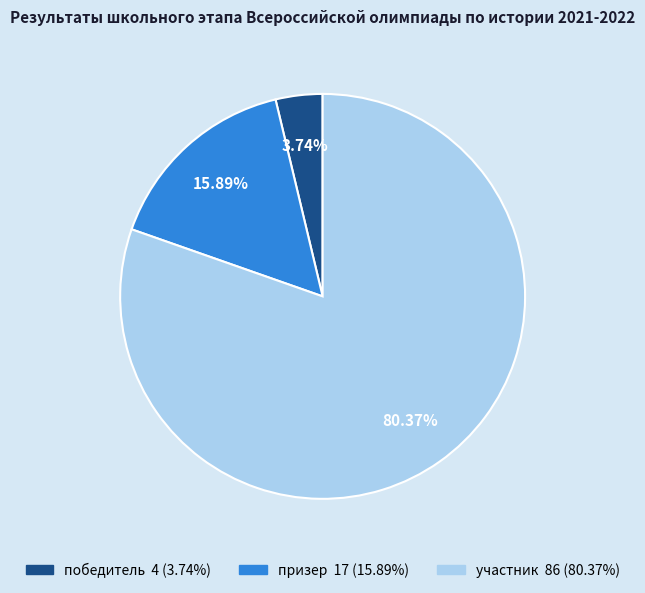

Between призер and участник, which is larger?

участник